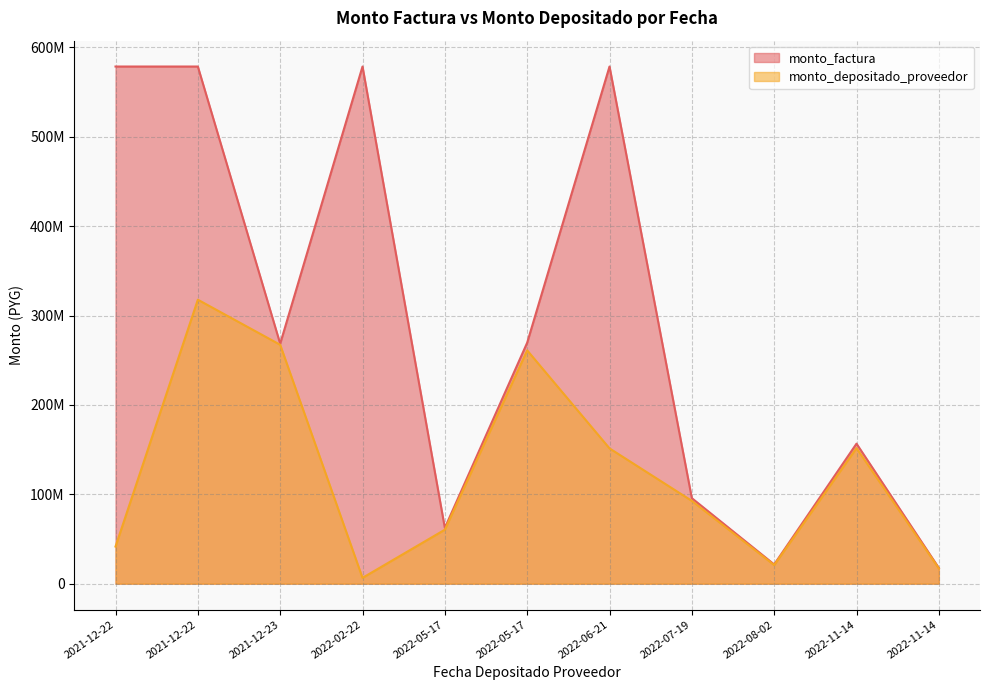

True or false: monto_factura and monto_depositado_proveedor intersect in this chart.

False